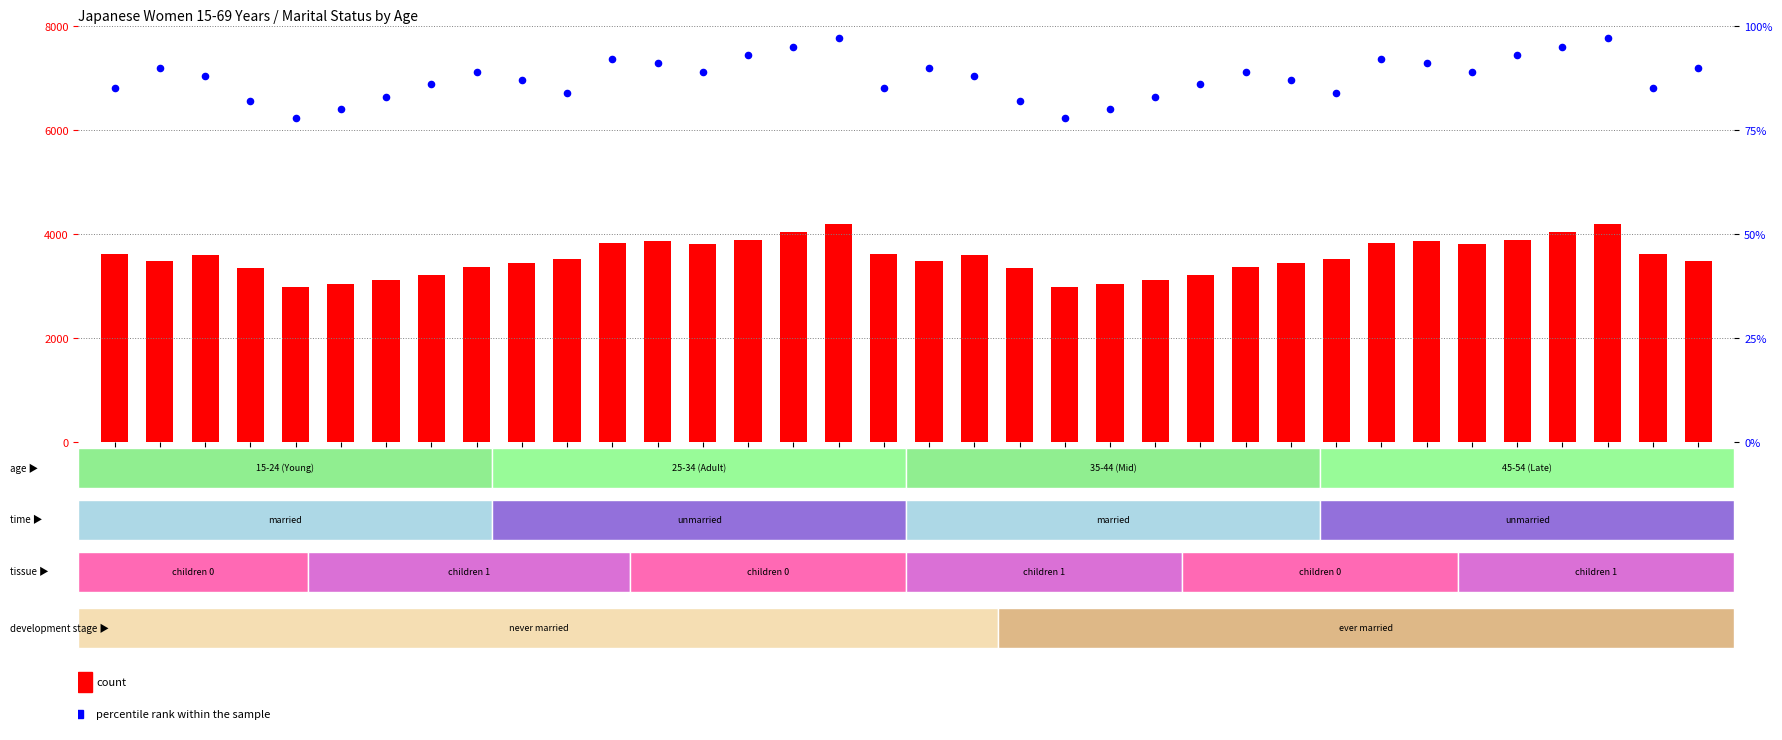

What are all the series names shown in the legend?

count, percentile rank within the sample